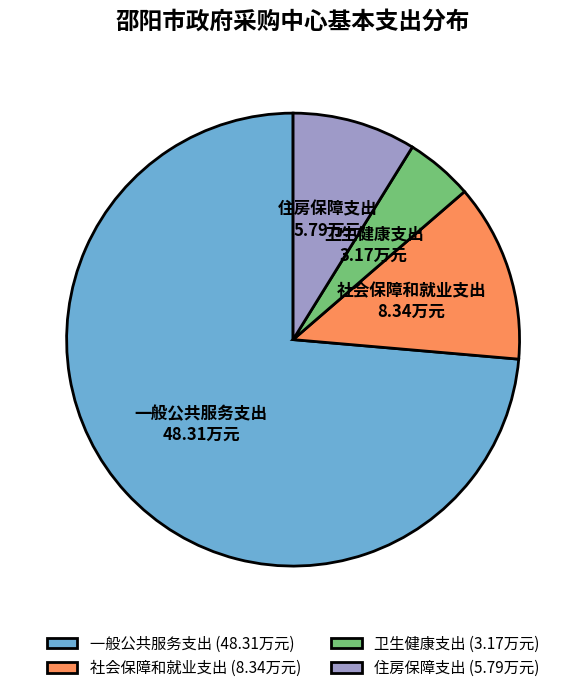

How many slices are in this pie chart?

4